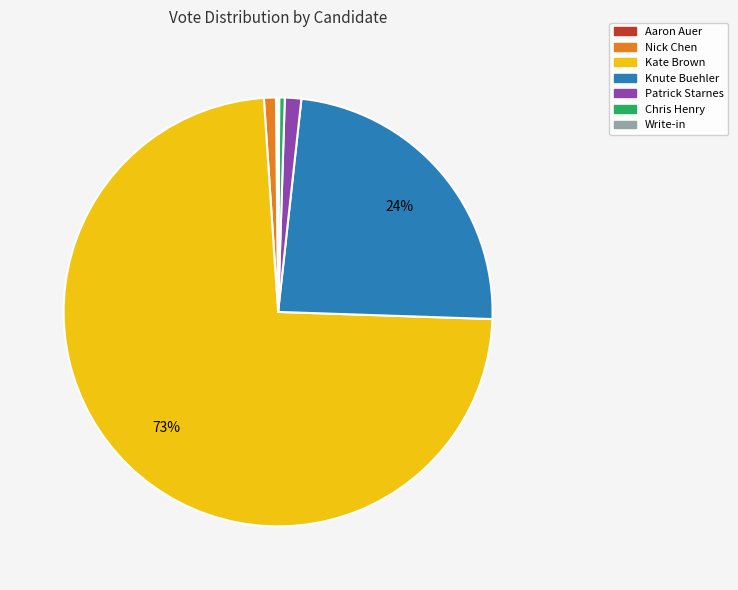

Does any single category account for the majority?

Yes